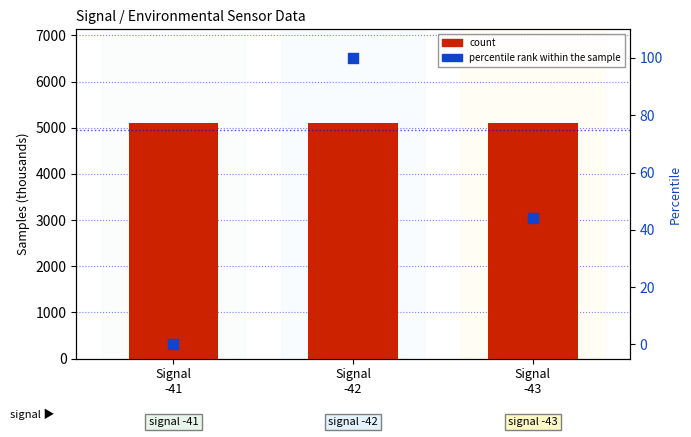

What is the total value across all series at Signal
-43?

5136.7